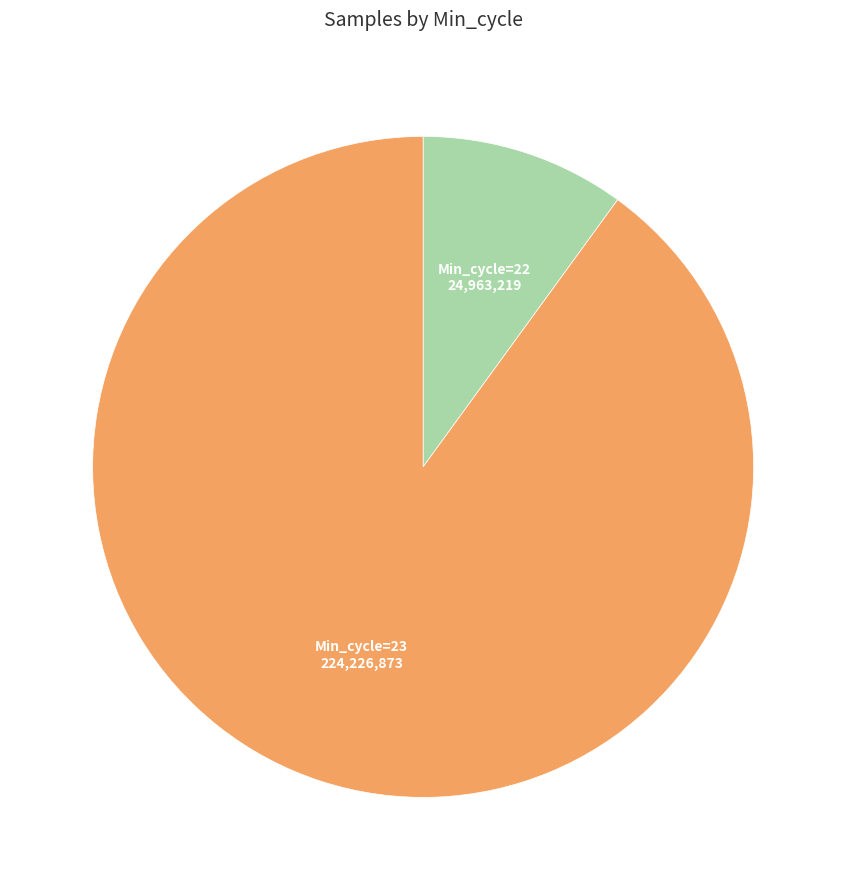

Does any single category account for the majority?

Yes